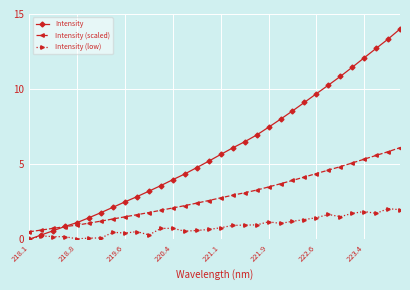

What is the lowest value of the Intensity (scaled) series?

0.5